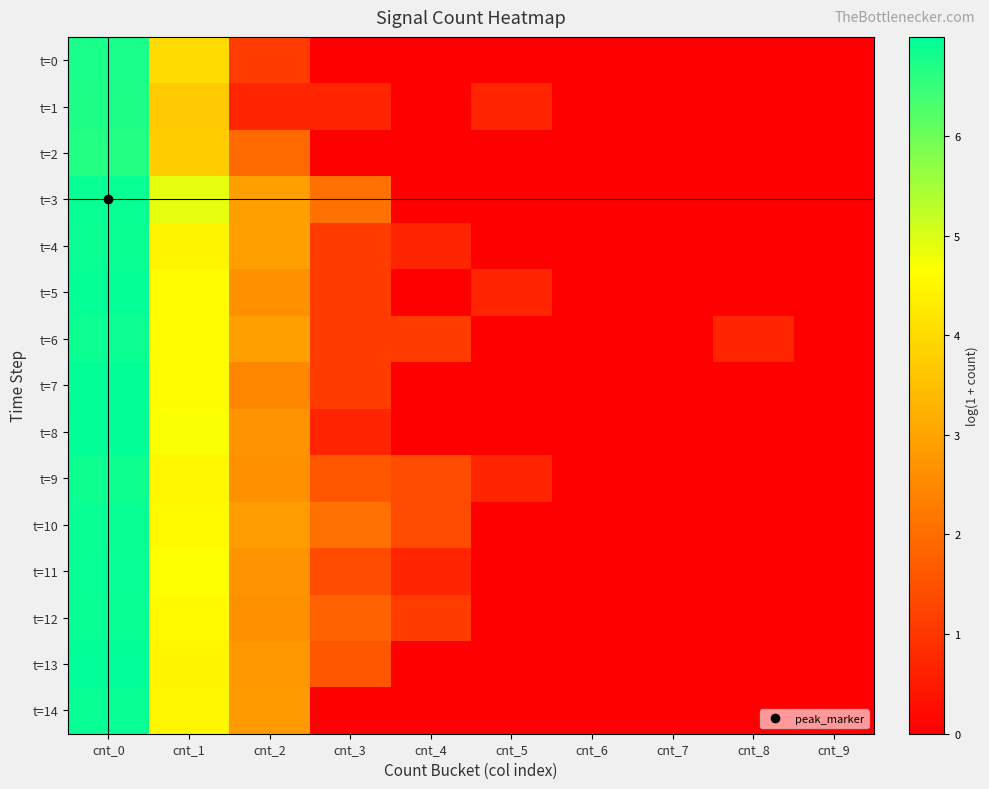

Reading left to right, list all the values displayed in this chart.

t=0: cnt_0=6.8	cnt_1=4.0	cnt_2=1.1	cnt_3=0.0	cnt_4=0.0	cnt_5=0.0	cnt_6=0.0	cnt_7=0.0	cnt_8=0.0	cnt_9=0.0
t=1: cnt_0=6.7	cnt_1=3.7	cnt_2=0.7	cnt_3=0.7	cnt_4=0.0	cnt_5=0.7	cnt_6=0.0	cnt_7=0.0	cnt_8=0.0	cnt_9=0.0
t=2: cnt_0=6.7	cnt_1=3.7	cnt_2=1.9	cnt_3=0.0	cnt_4=0.0	cnt_5=0.0	cnt_6=0.0	cnt_7=0.0	cnt_8=0.0	cnt_9=0.0
t=3: cnt_0=6.9	cnt_1=4.9	cnt_2=2.9	cnt_3=2.1	cnt_4=0.0	cnt_5=0.0	cnt_6=0.0	cnt_7=0.0	cnt_8=0.0	cnt_9=0.0
t=4: cnt_0=6.9	cnt_1=4.5	cnt_2=2.9	cnt_3=1.1	cnt_4=0.7	cnt_5=0.0	cnt_6=0.0	cnt_7=0.0	cnt_8=0.0	cnt_9=0.0
t=5: cnt_0=6.9	cnt_1=4.6	cnt_2=2.6	cnt_3=1.1	cnt_4=0.0	cnt_5=0.7	cnt_6=0.0	cnt_7=0.0	cnt_8=0.0	cnt_9=0.0
t=6: cnt_0=6.9	cnt_1=4.6	cnt_2=2.9	cnt_3=1.1	cnt_4=1.1	cnt_5=0.0	cnt_6=0.0	cnt_7=0.0	cnt_8=0.7	cnt_9=0.0
t=7: cnt_0=7.0	cnt_1=4.6	cnt_2=2.5	cnt_3=1.1	cnt_4=0.0	cnt_5=0.0	cnt_6=0.0	cnt_7=0.0	cnt_8=0.0	cnt_9=0.0
t=8: cnt_0=7.0	cnt_1=4.7	cnt_2=2.7	cnt_3=0.7	cnt_4=0.0	cnt_5=0.0	cnt_6=0.0	cnt_7=0.0	cnt_8=0.0	cnt_9=0.0
t=9: cnt_0=6.9	cnt_1=4.5	cnt_2=2.6	cnt_3=1.6	cnt_4=1.4	cnt_5=0.7	cnt_6=0.0	cnt_7=0.0	cnt_8=0.0	cnt_9=0.0
t=10: cnt_0=6.9	cnt_1=4.6	cnt_2=2.9	cnt_3=2.1	cnt_4=1.4	cnt_5=0.0	cnt_6=0.0	cnt_7=0.0	cnt_8=0.0	cnt_9=0.0
t=11: cnt_0=6.9	cnt_1=4.7	cnt_2=2.7	cnt_3=1.4	cnt_4=0.7	cnt_5=0.0	cnt_6=0.0	cnt_7=0.0	cnt_8=0.0	cnt_9=0.0
t=12: cnt_0=6.9	cnt_1=4.6	cnt_2=2.6	cnt_3=1.8	cnt_4=1.1	cnt_5=0.0	cnt_6=0.0	cnt_7=0.0	cnt_8=0.0	cnt_9=0.0
t=13: cnt_0=7.0	cnt_1=4.5	cnt_2=2.8	cnt_3=1.6	cnt_4=0.0	cnt_5=0.0	cnt_6=0.0	cnt_7=0.0	cnt_8=0.0	cnt_9=0.0
t=14: cnt_0=6.9	cnt_1=4.5	cnt_2=2.8	cnt_3=0.0	cnt_4=0.0	cnt_5=0.0	cnt_6=0.0	cnt_7=0.0	cnt_8=0.0	cnt_9=0.0